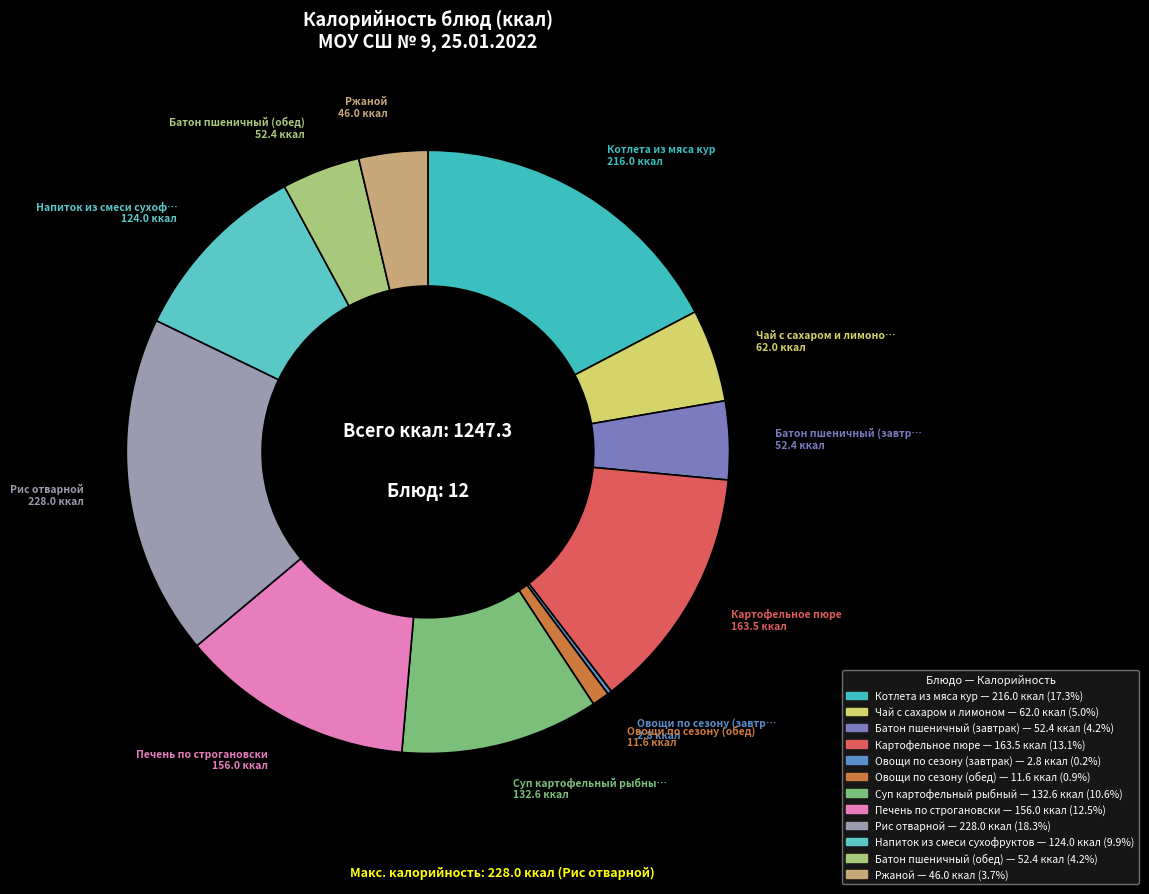

Does any single category account for the majority?

No